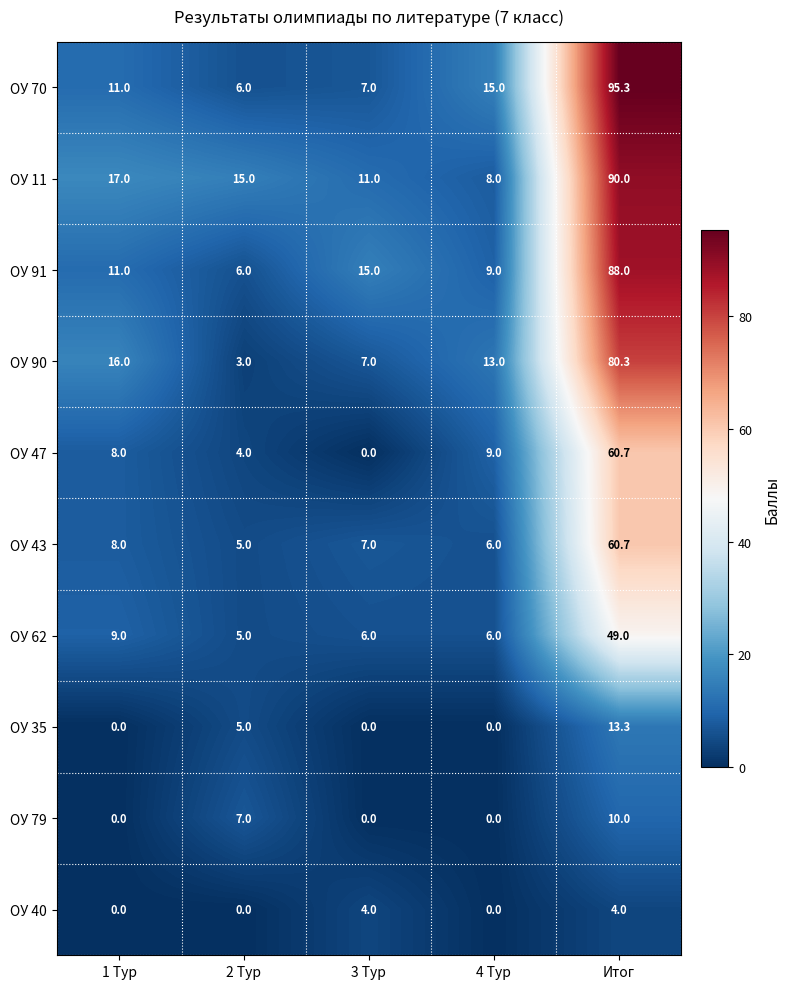

Which category has the highest value in the ОУ 79 series?

Итог